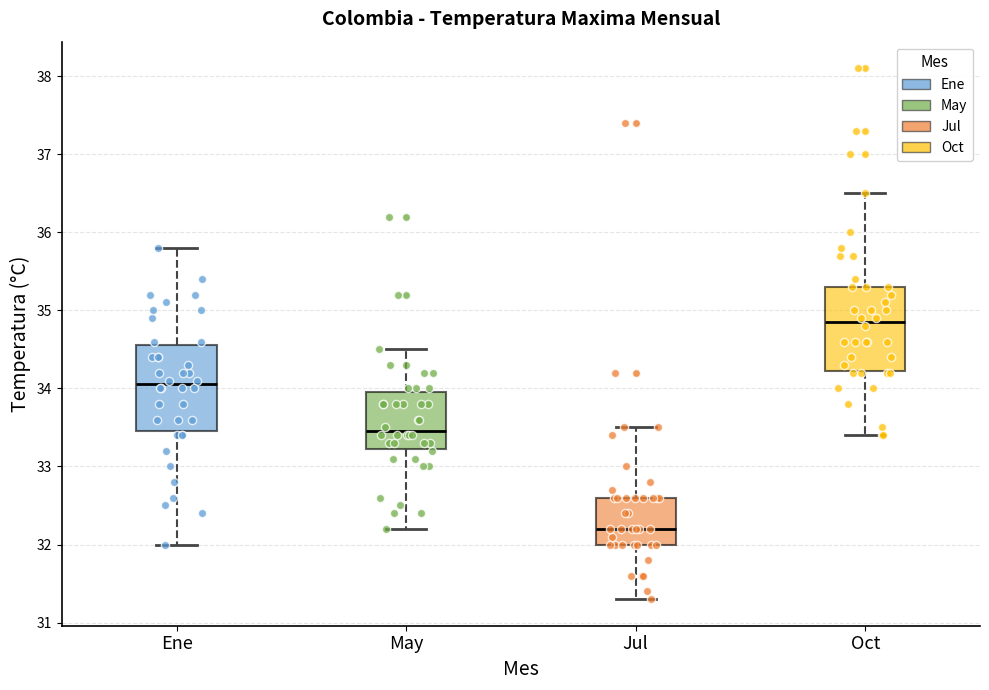

Reading left to right, transcribe this box plot: for each box, give where its median line is, the range the box spans, and where its two whiskers end, as read against the y-axis. The values are not printed on the chart, so give them approximately, as read against the axis.

Ene: median 34.1, box 33.5 to 34.6, whiskers 32.0 to 35.8
May: median 33.5, box 33.2 to 34.0, whiskers 32.2 to 34.5
Jul: median 32.2, box 32.0 to 32.6, whiskers 31.3 to 33.5
Oct: median 34.9, box 34.2 to 35.3, whiskers 33.4 to 36.5